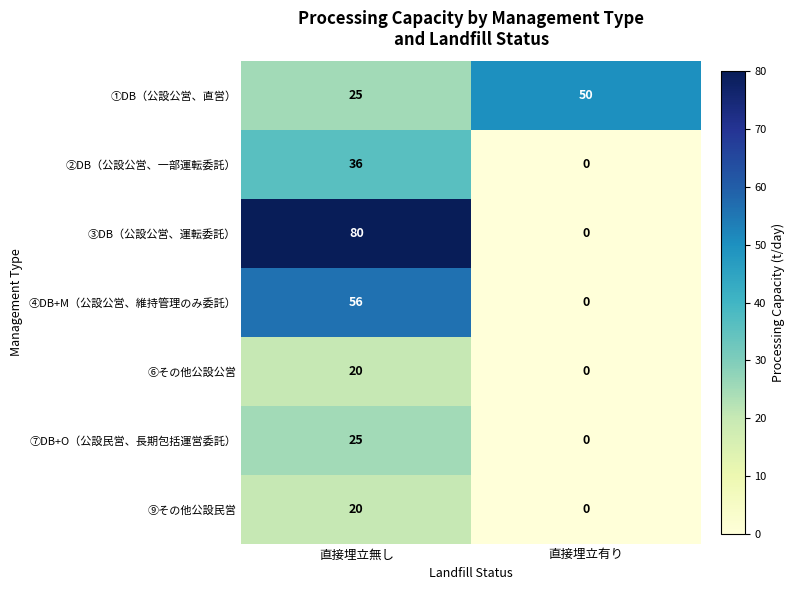

Reading left to right, list all the values displayed in this chart.

①DB（公設公営、直営）: 25	50
②DB（公設公営、一部運転委託）: 36	0
③DB（公設公営、運転委託）: 80	0
④DB+M（公設公営、維持管理のみ委託）: 56	0
⑥その他公設公営: 20	0
⑦DB+O（公設民営、長期包括運営委託）: 25	0
⑨その他公設民営: 20	0